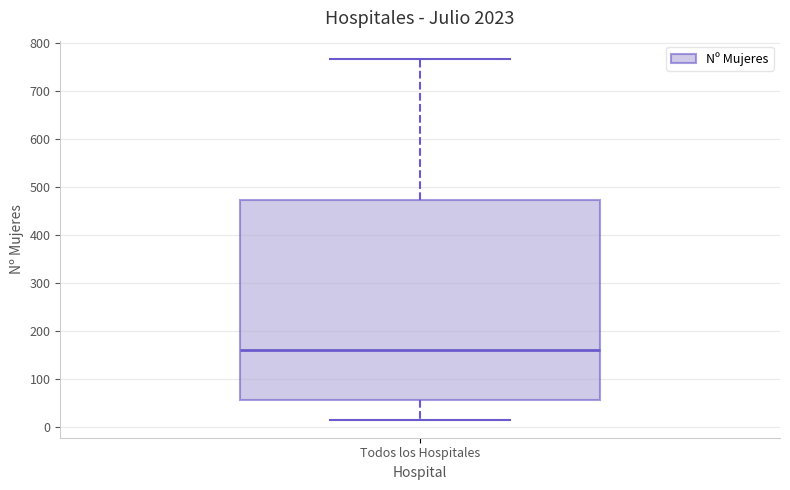

Where is the upper edge of the box for Todos los Hospitales on the y-axis? The values are not printed on the chart, so give them approximately, as read against the axis.

470